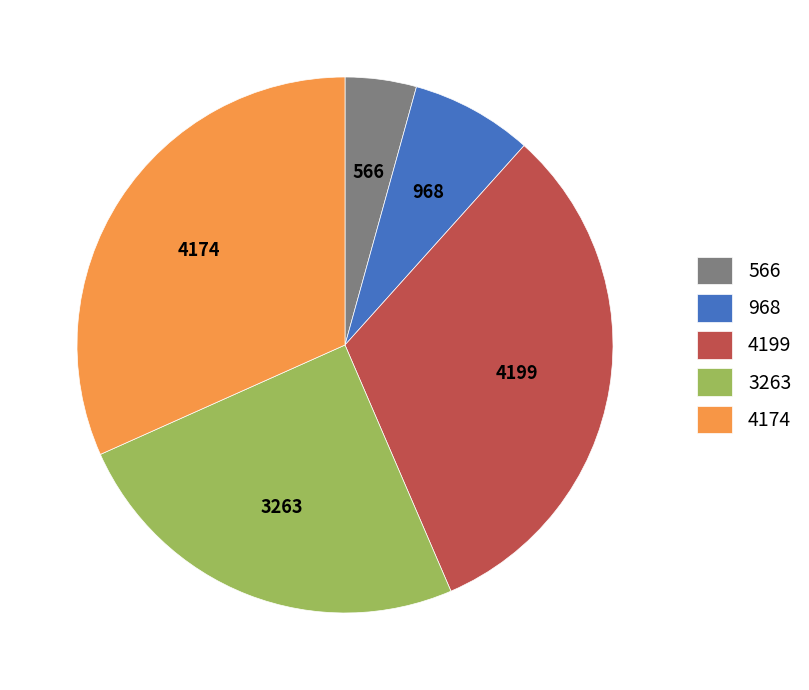

Do 968 and 4174 together represent more than half of the pie?

No